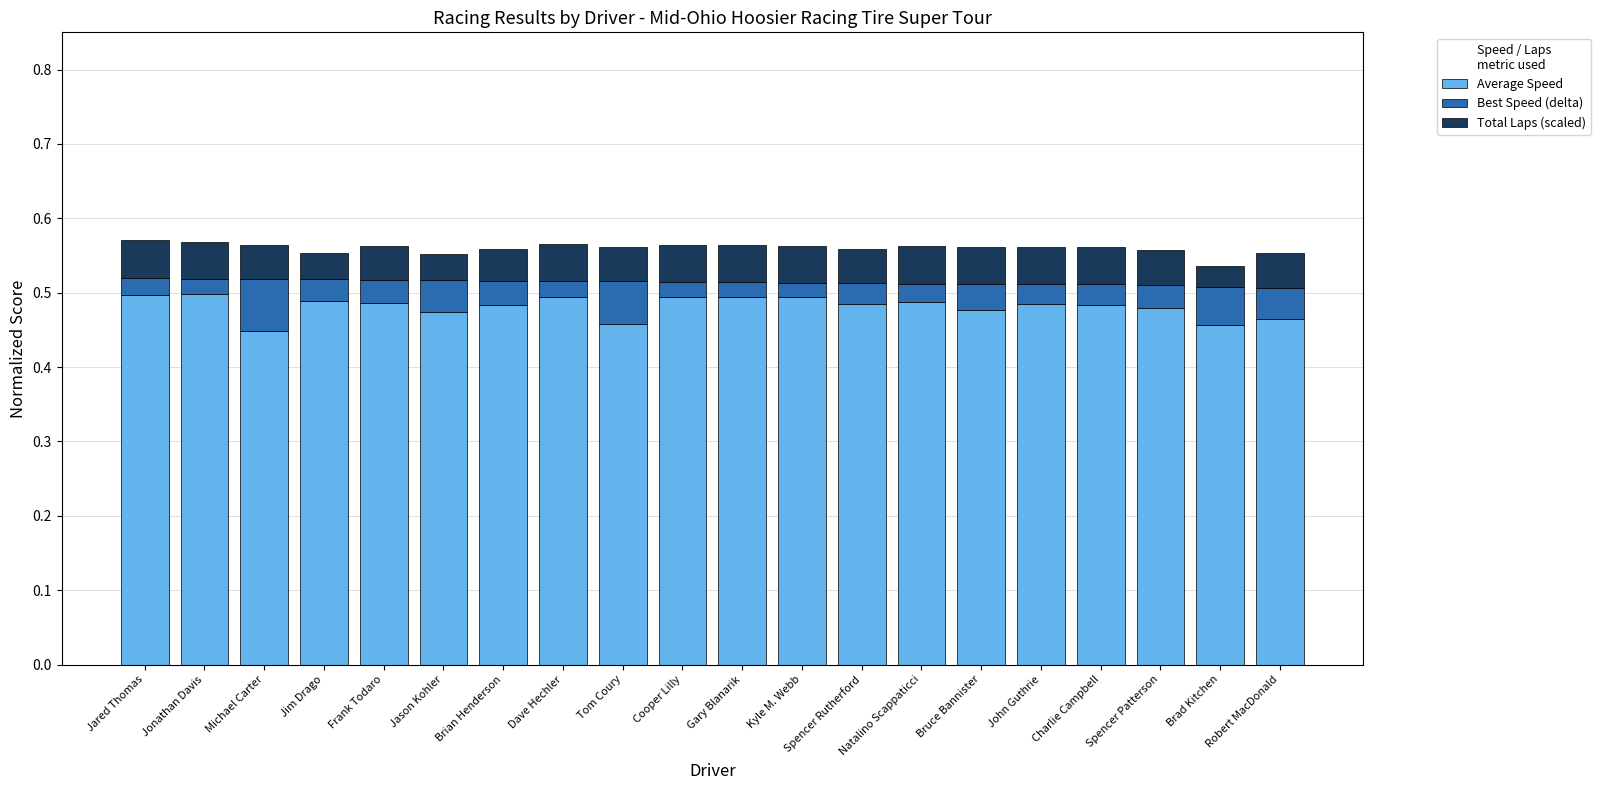

Is it true that Average Speed equals 0.2 at Robert MacDonald?

False